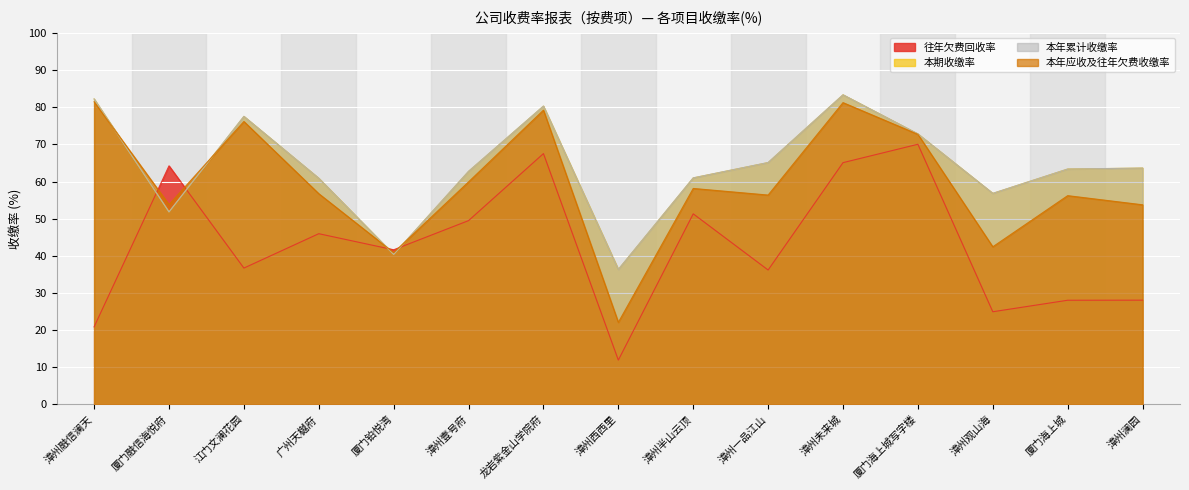

What is the highest value of the 往年欠费回收率 series?

70.0